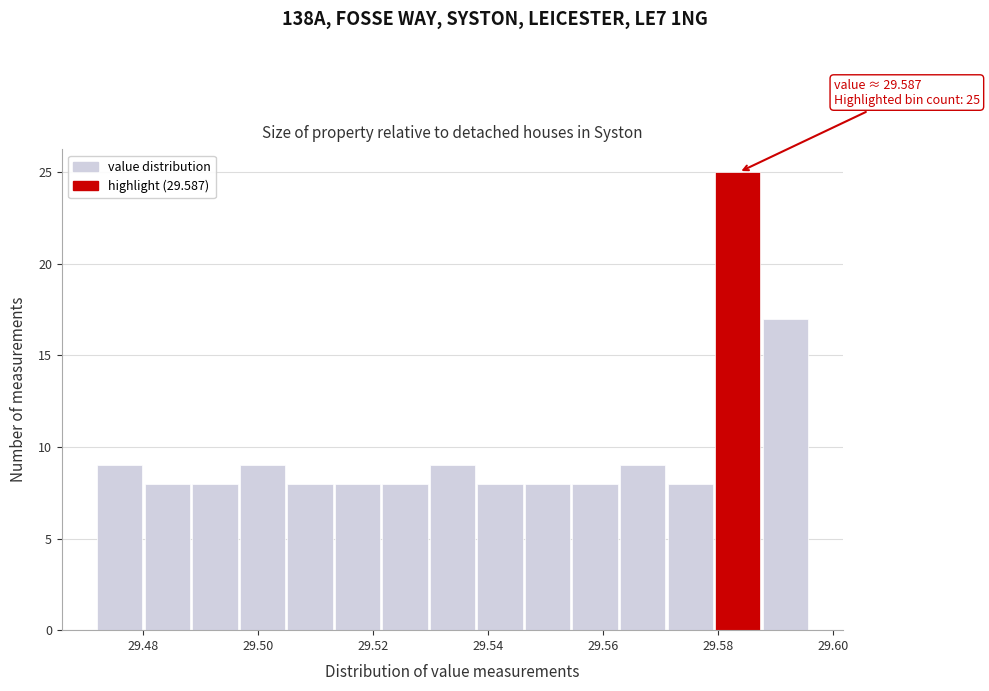

Over which range of the x-axis is the bar tallest?

29.580 to 29.588